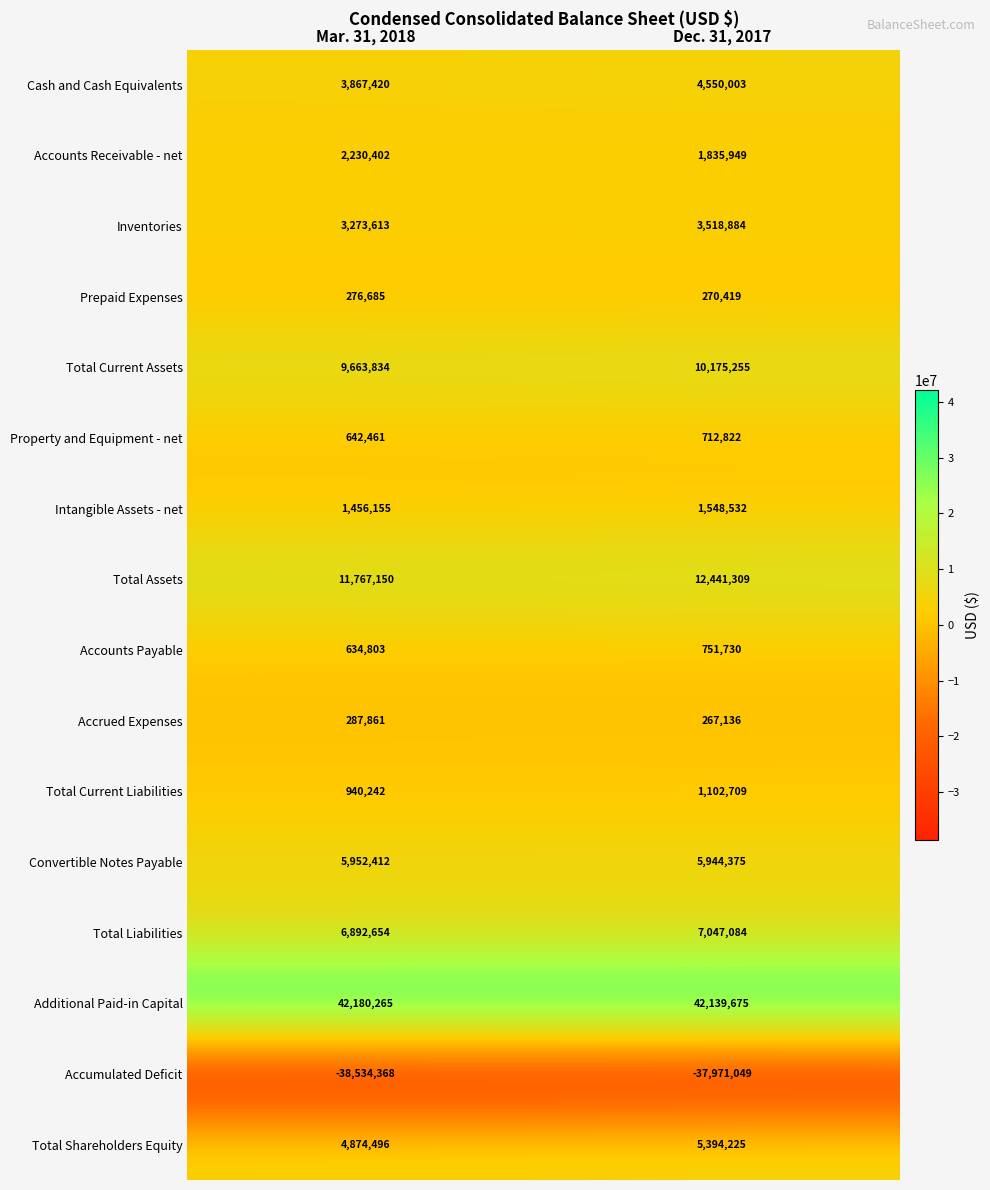

What is the average value of the Total Current Liabilities series?

1021476